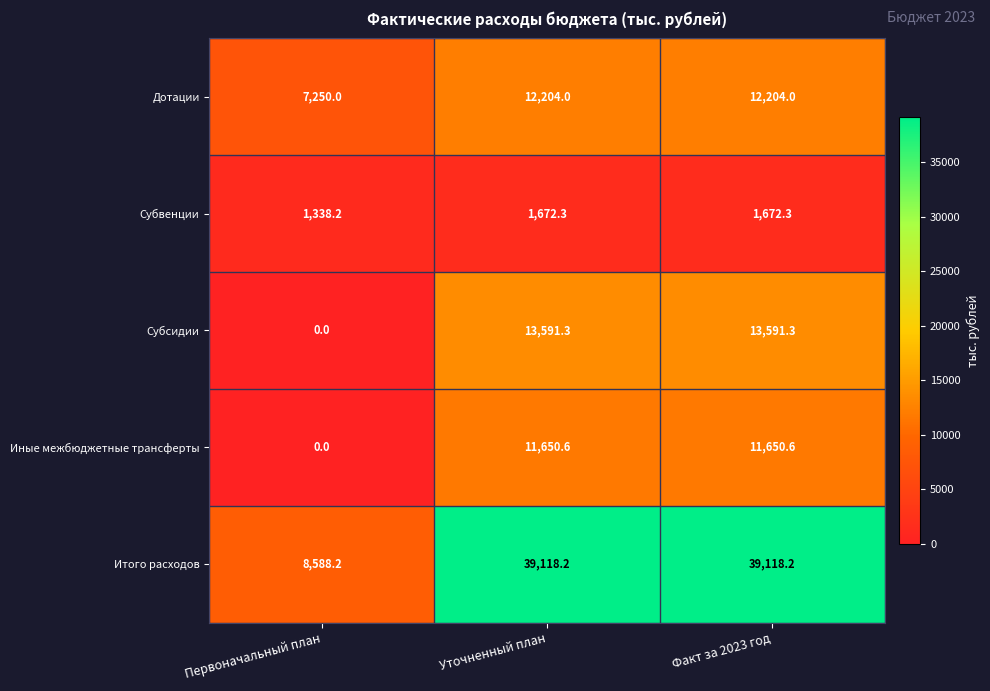

What is the spread (max minus min) of values at Уточненный план?

37445.9